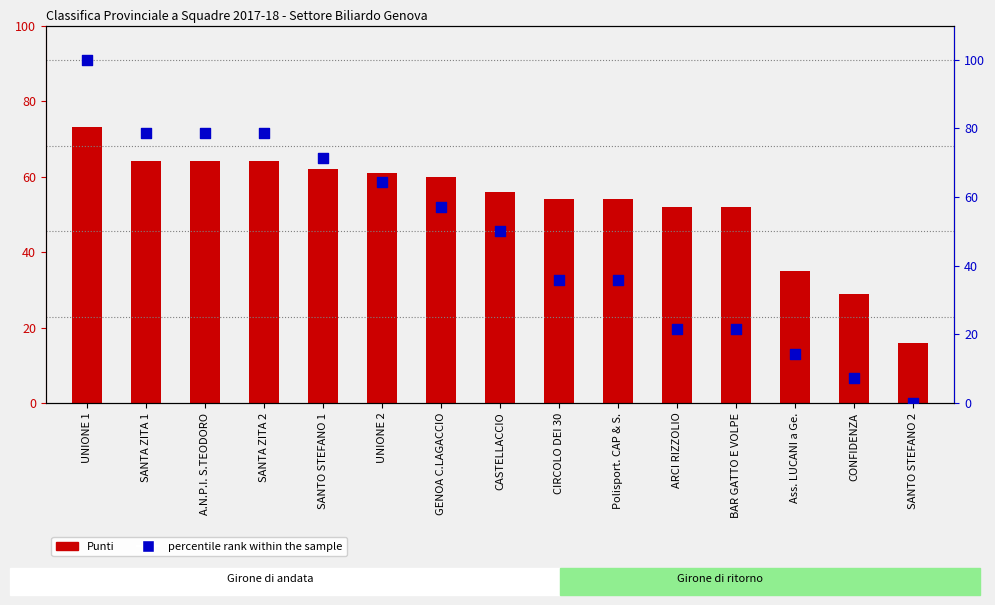

What is the total value across all series at GENOA C.LAGACCIO?

117.1